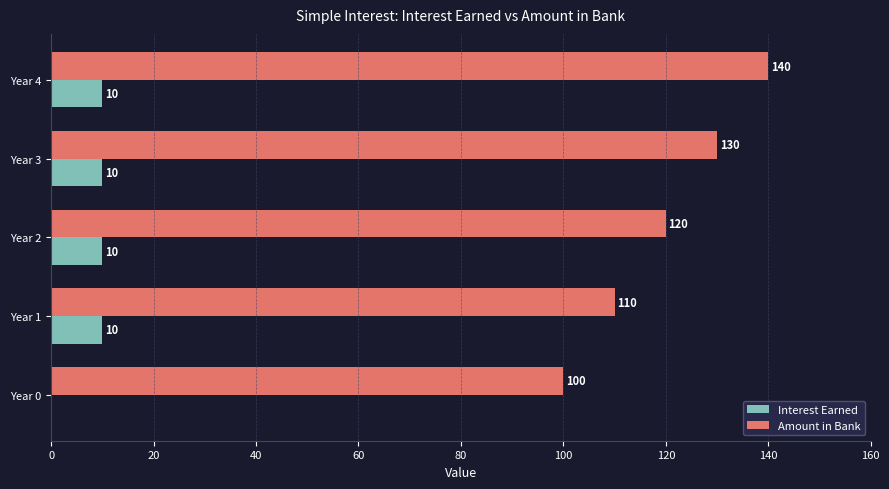

Is it true that Amount in Bank equals 36 at Year 2?

False